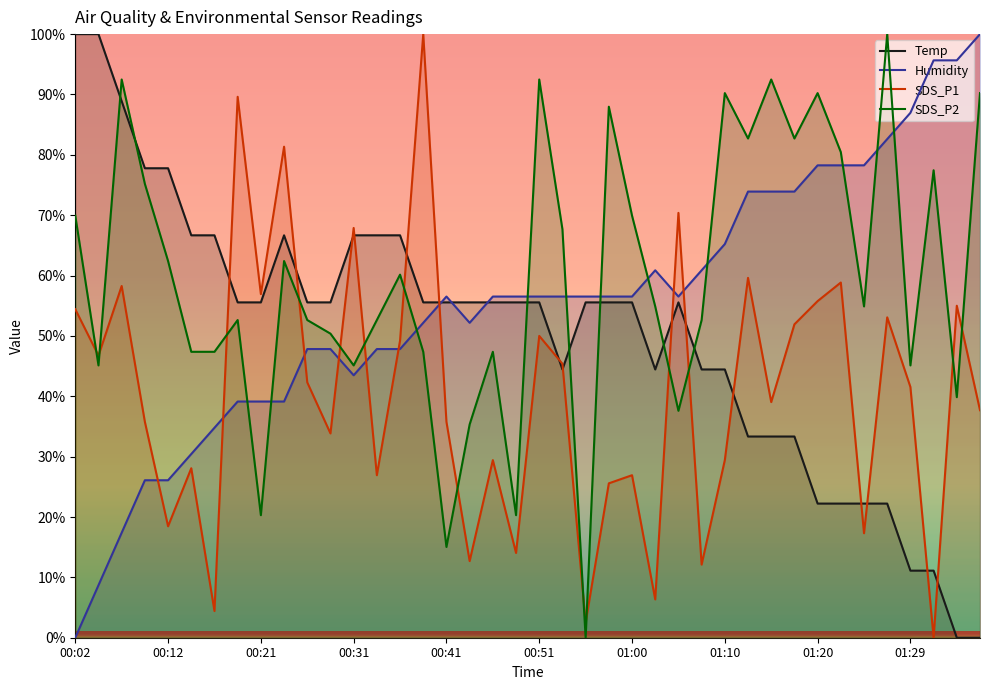

Is the value of Temp at 18 greater than the value of SDS_P2 at 37?

No